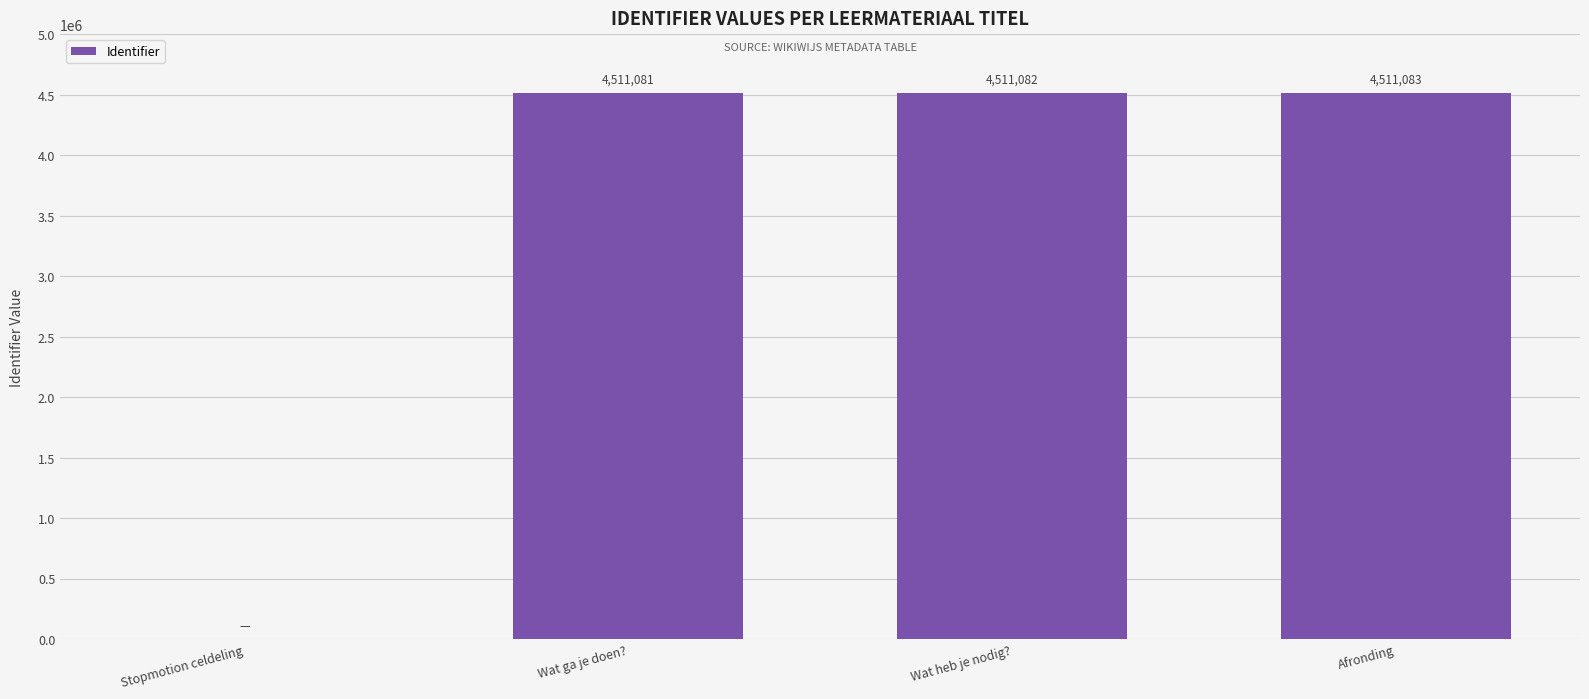

Which has a higher value, Afronding or Wat heb je nodig??

Afronding